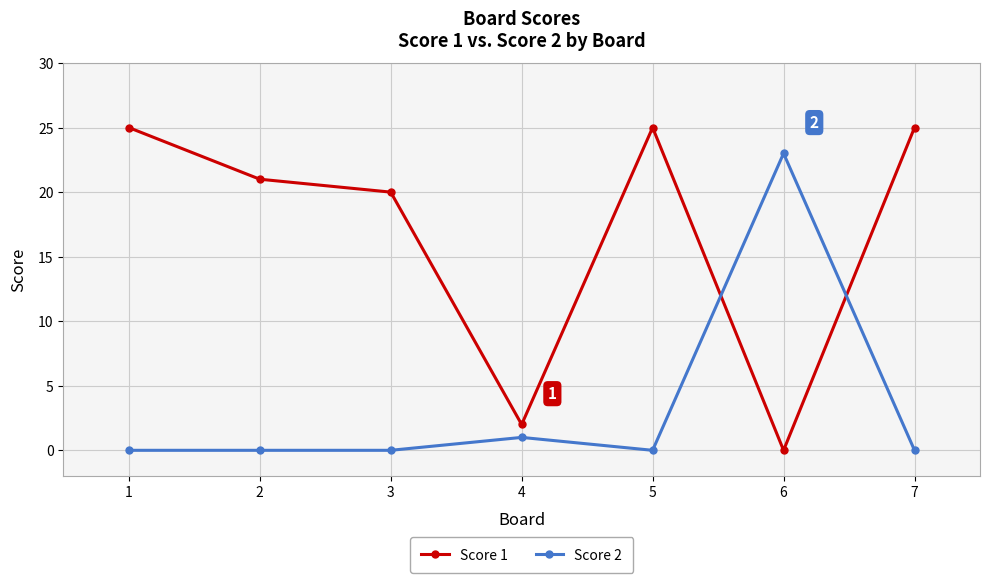

List the series in order of their overall mean, highest first.

Score 1, Score 2